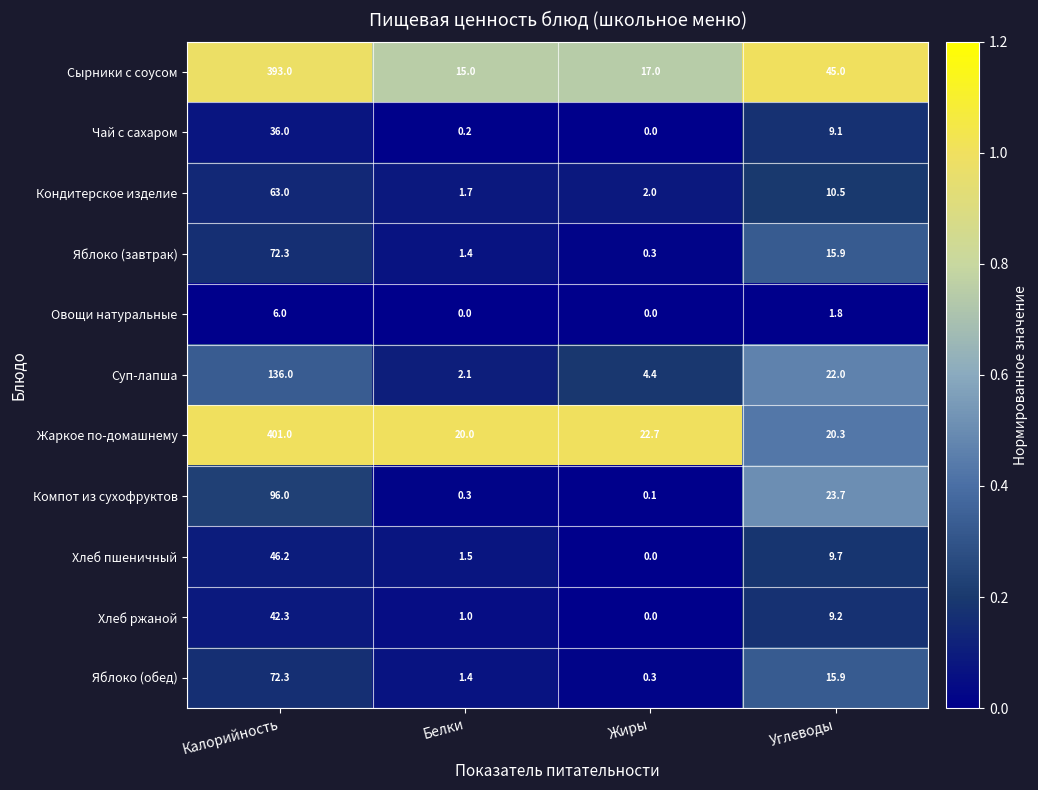

What is the sum of all Кондитерское изделие values?

77.2